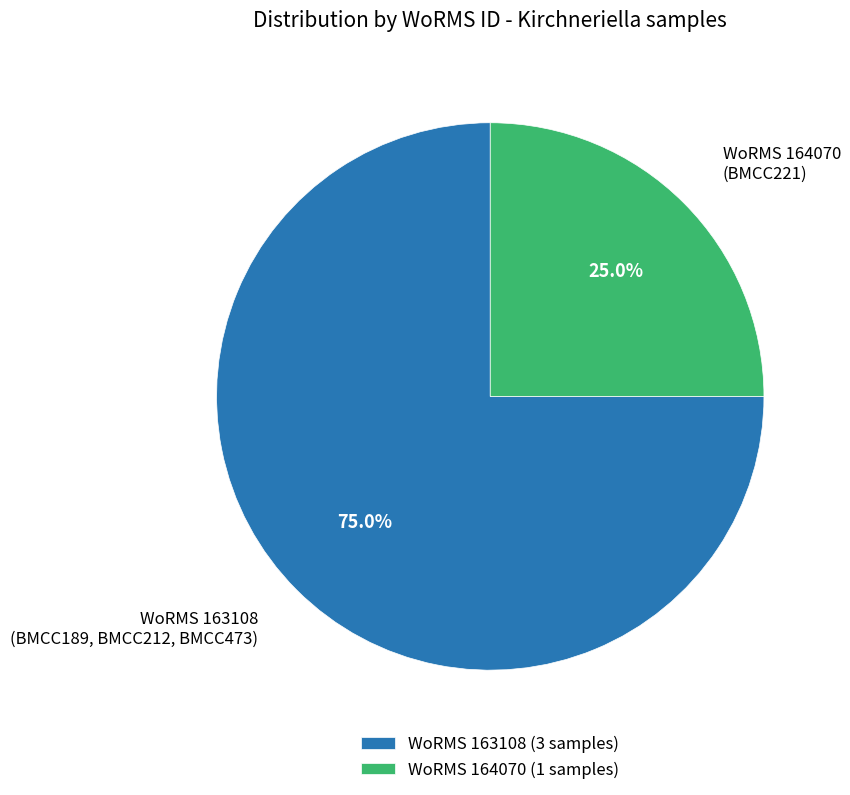

Which category has the biggest portion of the pie?

WoRMS 163108 (3 samples)